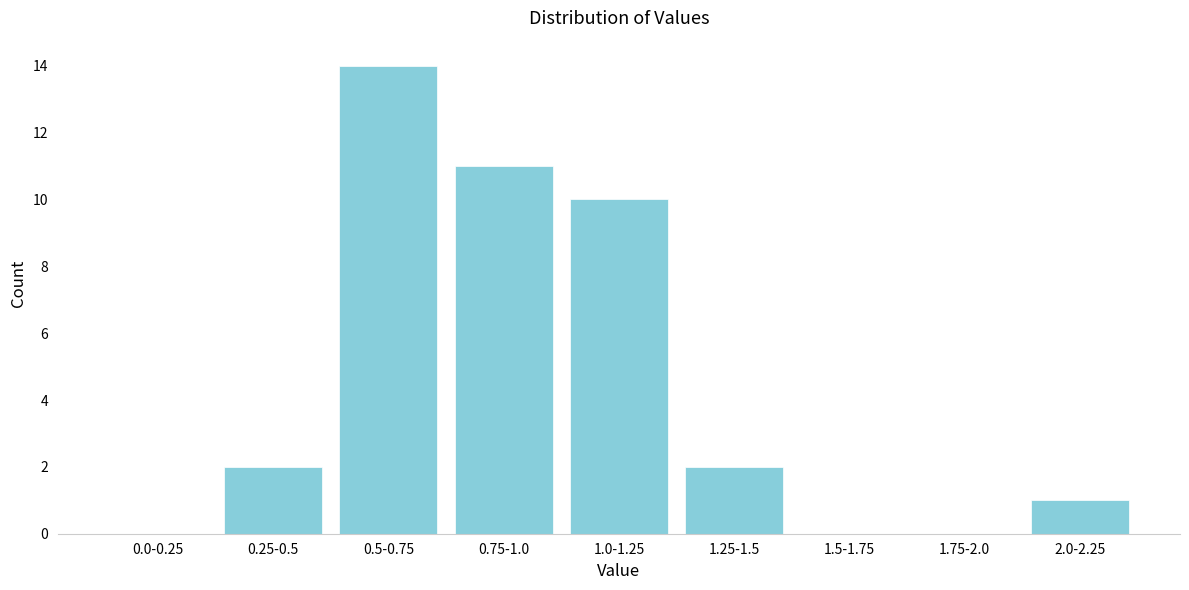

Reading left to right, extract all data points from this chart.

0.0-0.25=0	0.25-0.5=2	0.5-0.75=14	0.75-1.0=11	1.0-1.25=10	1.25-1.5=2	1.5-1.75=0	1.75-2.0=0	2.0-2.25=1